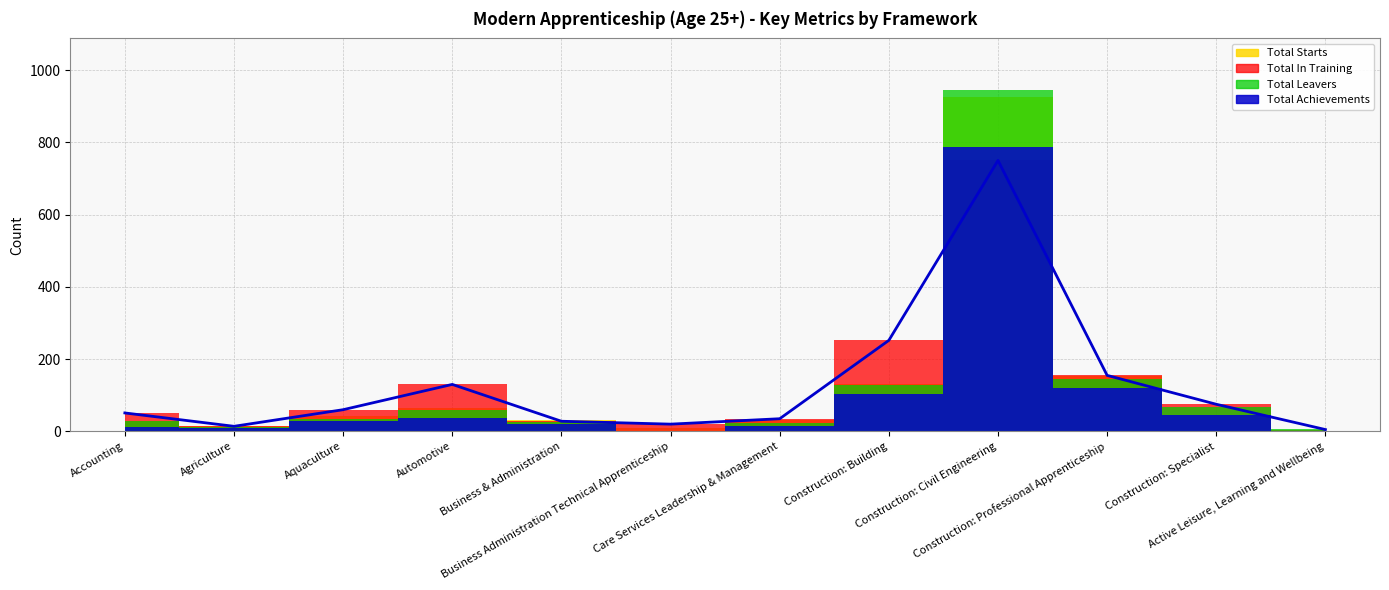

What position from the right is Active Leisure, Learning and Wellbeing?

1